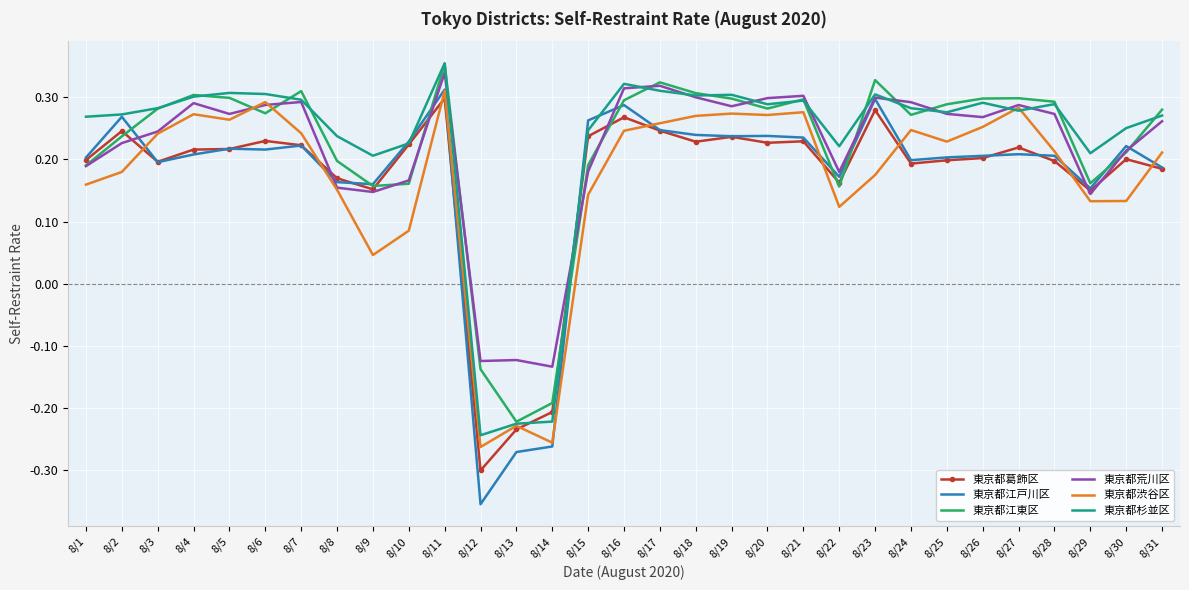

Which category has the highest value in the 東京都葛飾区 series?

8/11